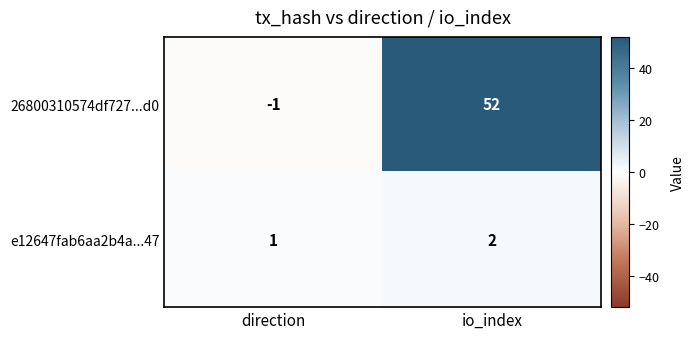

Which category has the highest value across all series?

io_index